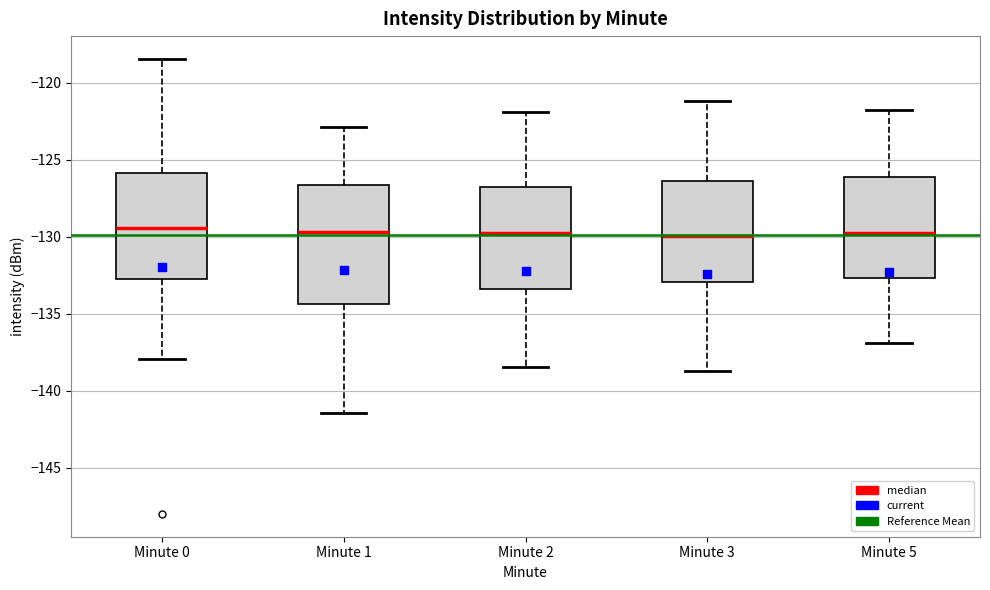

Where does the upper whisker of the box for Minute 1 end on the y-axis? The values are not printed on the chart, so give them approximately, as read against the axis.

-123.0